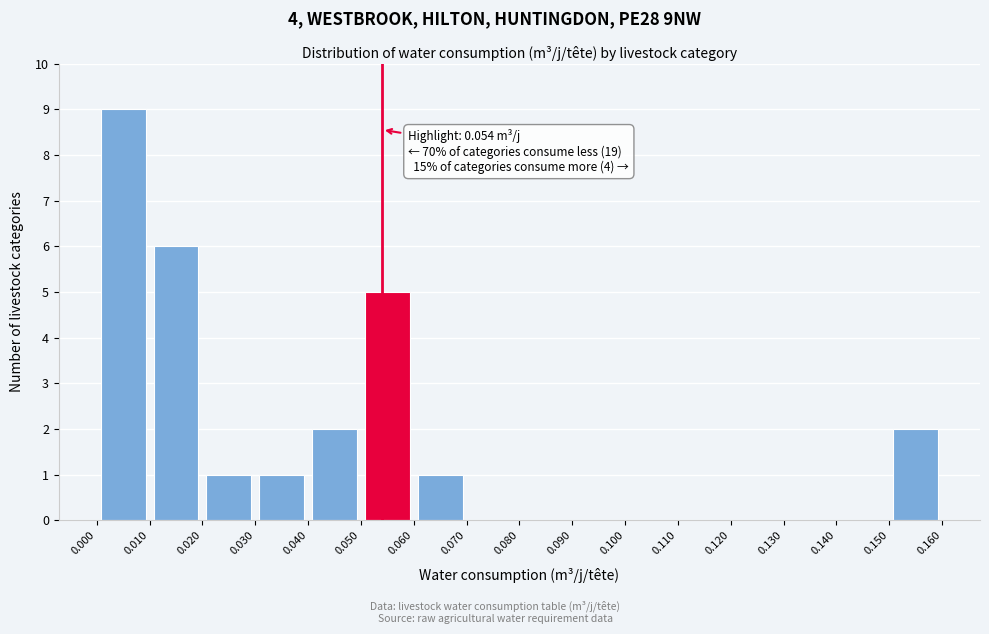

Which range on the x-axis has the tallest bar?

0.000 to 0.010